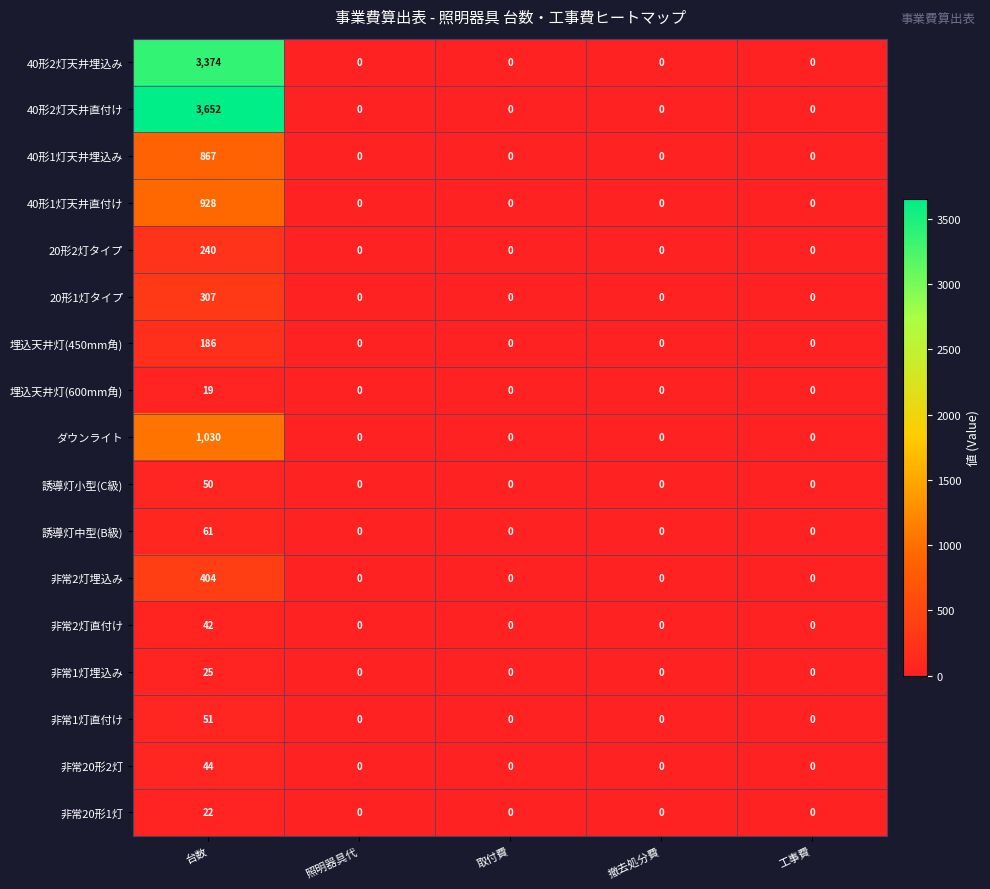

What is the average value of the 非常1灯埋込み series?

5